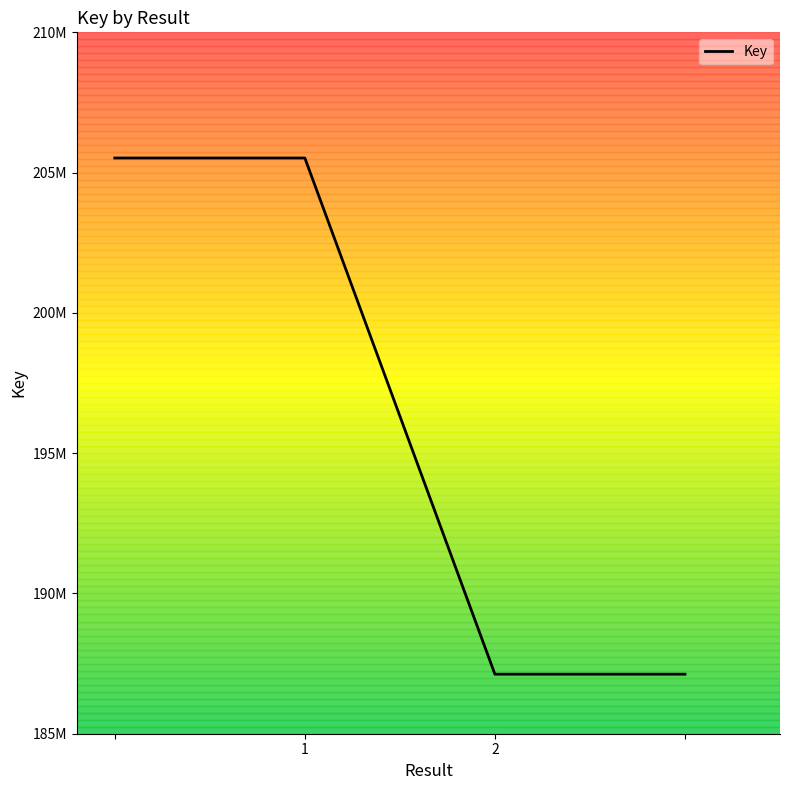

What is the value of the 1st point from the left?

205520287